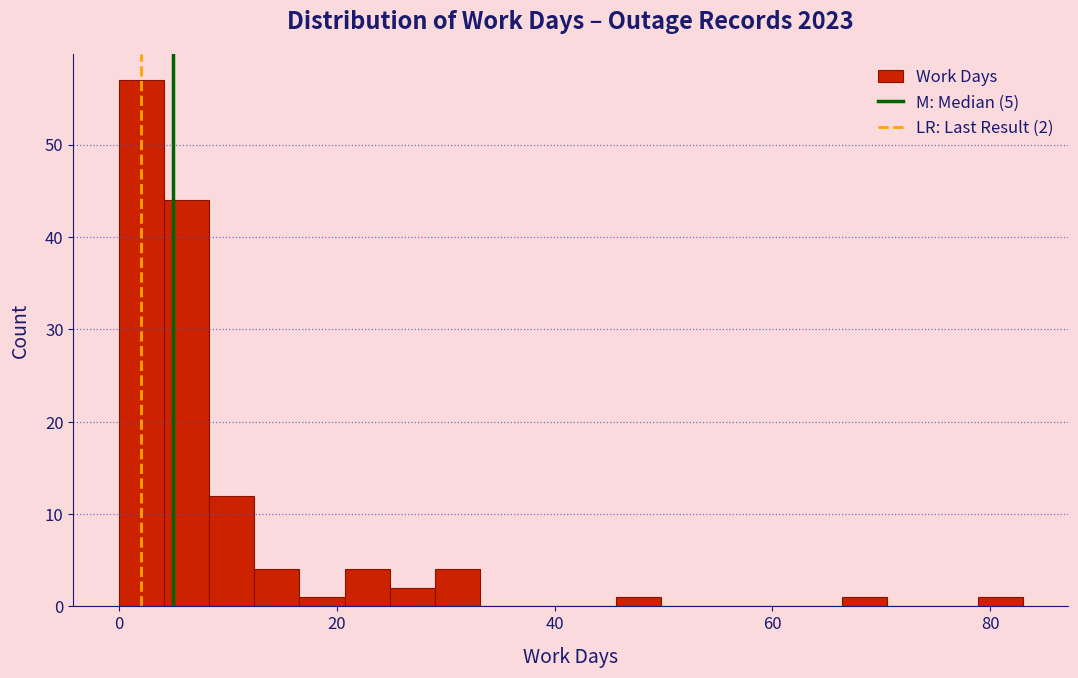

Read against the x-axis, roughly where is the centre of the tallest bar?

2